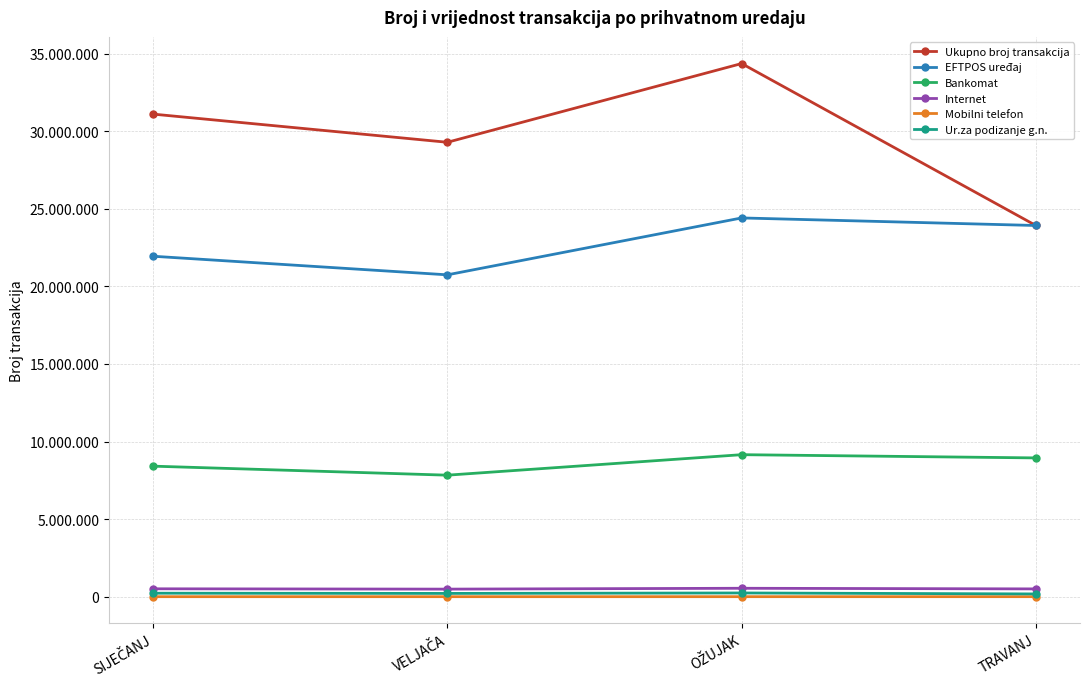

Is this an area chart (filled region under the line)?

No